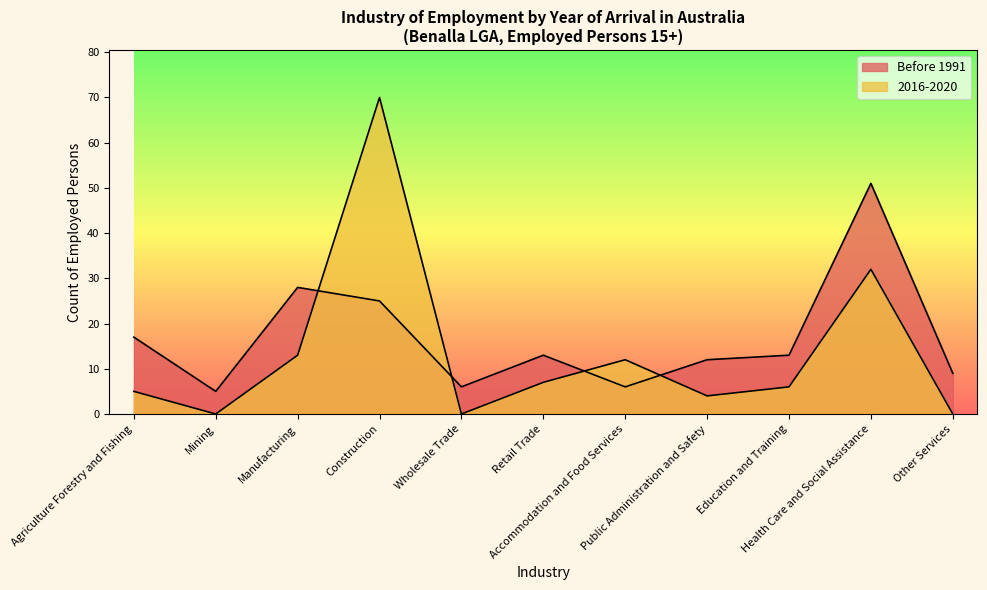

True or false: 2016-2020 has a value of 41 at Wholesale Trade.

False